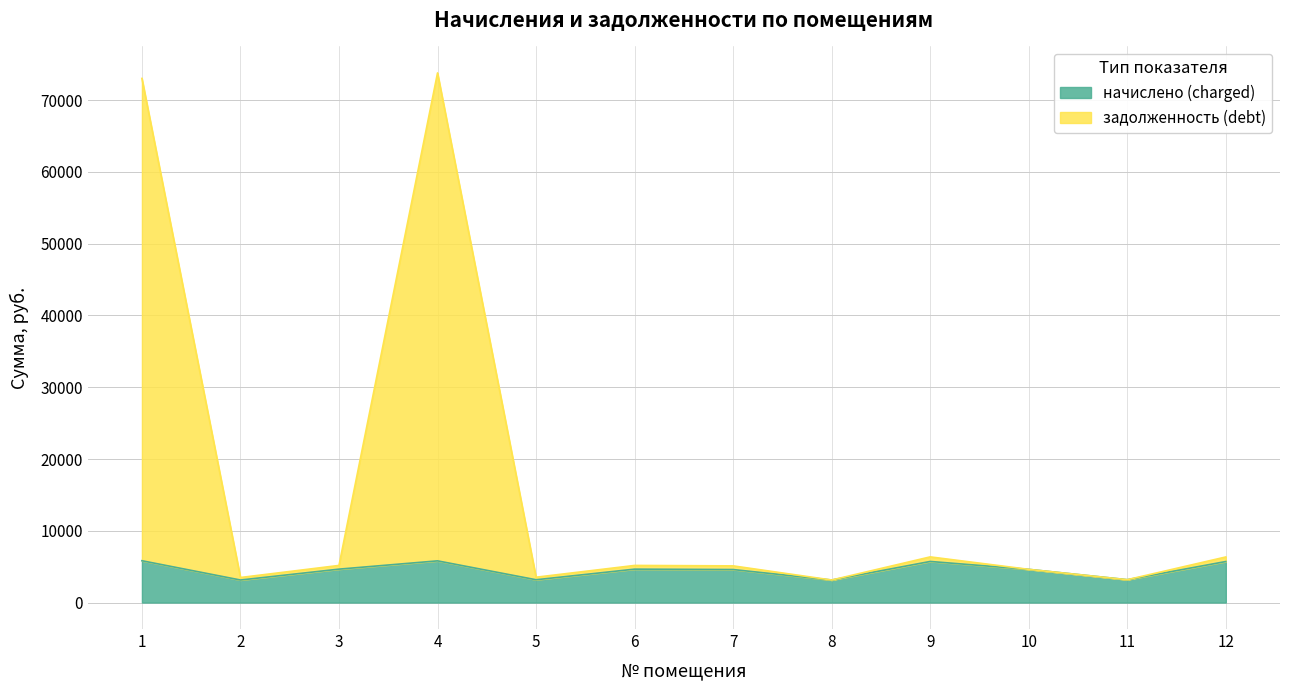

What is the total value across all series at 10?

4626.3